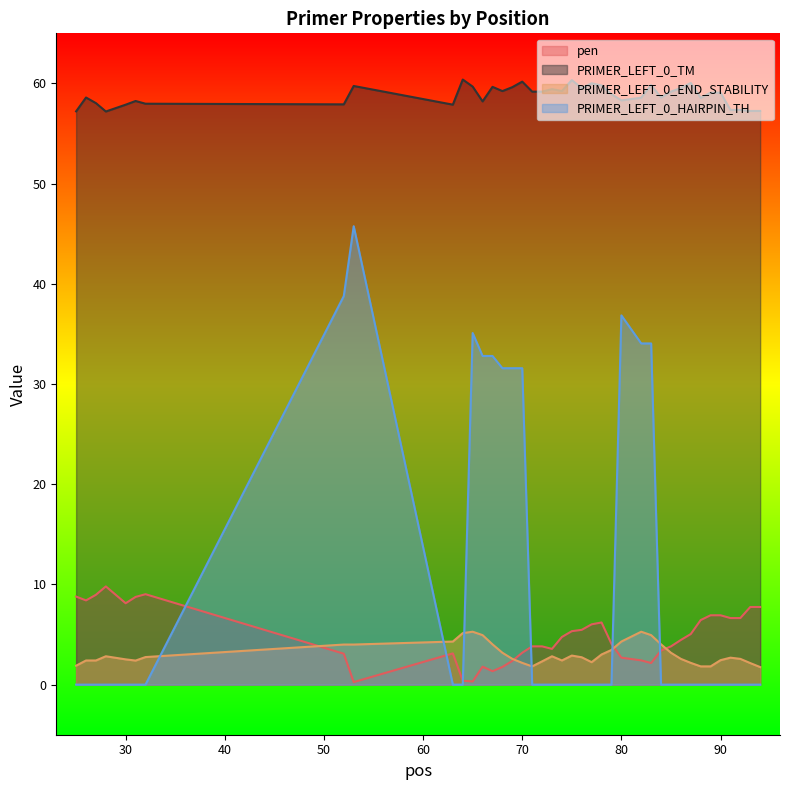

Reading right to left, what are all the values shown in this chart?

pen: 94=7.7	93=7.7	92=6.6	91=6.6	90=6.9	89=6.9	88=6.4	87=5.0	86=4.5	85=3.8	84=3.4	83=2.2	82=2.4	80=2.7	79=4.1	78=6.2	77=6.0	76=5.5	75=5.3	74=4.8	73=3.6	72=3.8	71=3.8	70=3.2	69=2.4	68=1.8	67=1.3	66=1.8	65=0.3	64=0.4	63=3.1	53=0.3	52=3.1	32=9.0	31=8.8	30=8.1	28=9.8	27=9.0	26=8.4	25=8.8
PRIMER_LEFT_0_TM: 94=57.3	93=57.3	92=57.4	91=57.4	90=59.1	89=59.1	88=58.6	87=60.0	86=59.5	85=59.2	84=58.6	83=59.8	82=58.6	80=58.3	79=58.9	78=59.8	77=60.0	76=59.5	75=60.3	74=59.2	73=59.4	72=59.2	71=59.2	70=60.2	69=59.6	68=59.2	67=59.7	66=58.2	65=59.7	64=60.4	63=57.9	53=59.7	52=57.9	32=58.0	31=58.2	30=57.9	28=57.2	27=58.0	26=58.6	25=57.2
PRIMER_LEFT_0_END_STABILITY: 94=1.8	93=2.1	92=2.6	91=2.7	90=2.4	89=1.8	88=1.8	87=2.2	86=2.6	85=3.2	84=4.0	83=4.9	82=5.3	80=4.3	79=3.5	78=3.0	77=2.2	76=2.7	75=2.9	74=2.4	73=2.8	72=2.3	71=1.8	70=2.2	69=2.6	68=3.2	67=4.0	66=4.9	65=5.3	64=5.1	63=4.3	53=4.0	52=4.0	32=2.8	31=2.4	30=2.5	28=2.8	27=2.4	26=2.4	25=1.9
PRIMER_LEFT_0_HAIRPIN_TH: 94=0.0	93=0.0	92=0.0	91=0.0	90=0.0	89=0.0	88=0.0	87=0.0	86=0.0	85=0.0	84=0.0	83=34.0	82=34.0	80=36.9	79=0.0	78=0.0	77=0.0	76=0.0	75=0.0	74=0.0	73=0.0	72=0.0	71=0.0	70=31.6	69=31.6	68=31.6	67=32.8	66=32.8	65=35.1	64=0.0	63=0.0	53=45.8	52=38.8	32=0.0	31=0.0	30=0.0	28=0.0	27=0.0	26=0.0	25=0.0